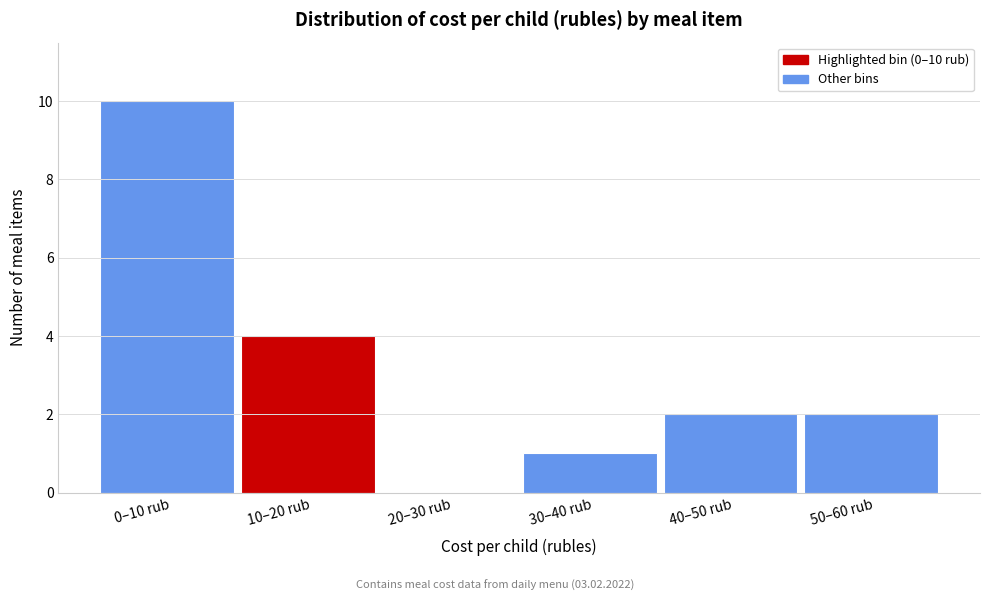

Reading left to right, transcribe all the data shown in this chart.

0–10 rub=10	10–20 rub=4	20–30 rub=0	30–40 rub=1	40–50 rub=2	50–60 rub=2